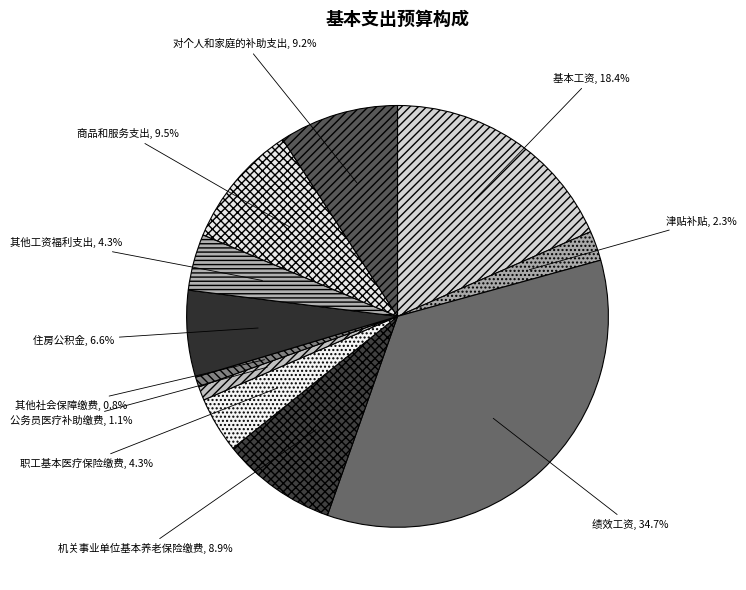

Approximately how many times larger is the value at 其他工资福利支出 compared to 津贴补贴?

1.9